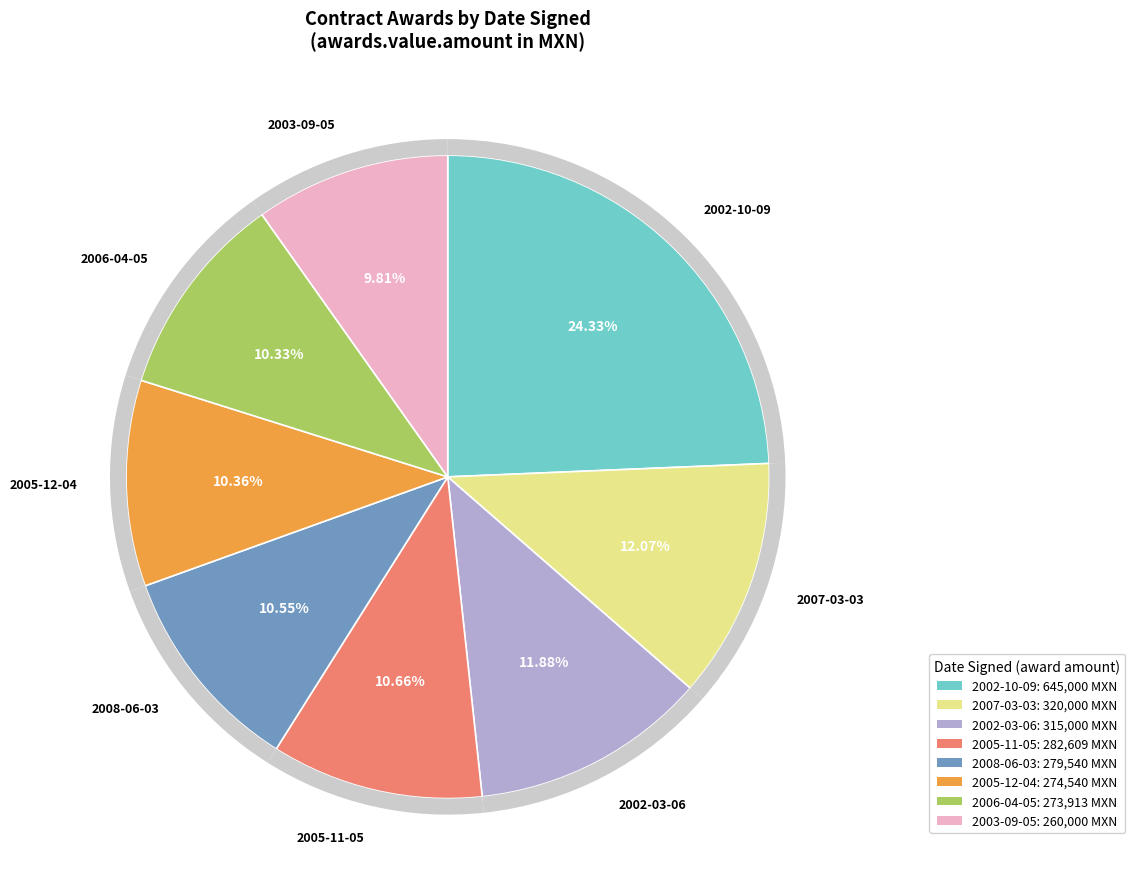

Is it true that 2008-06-03 is 24% of the pie?

False